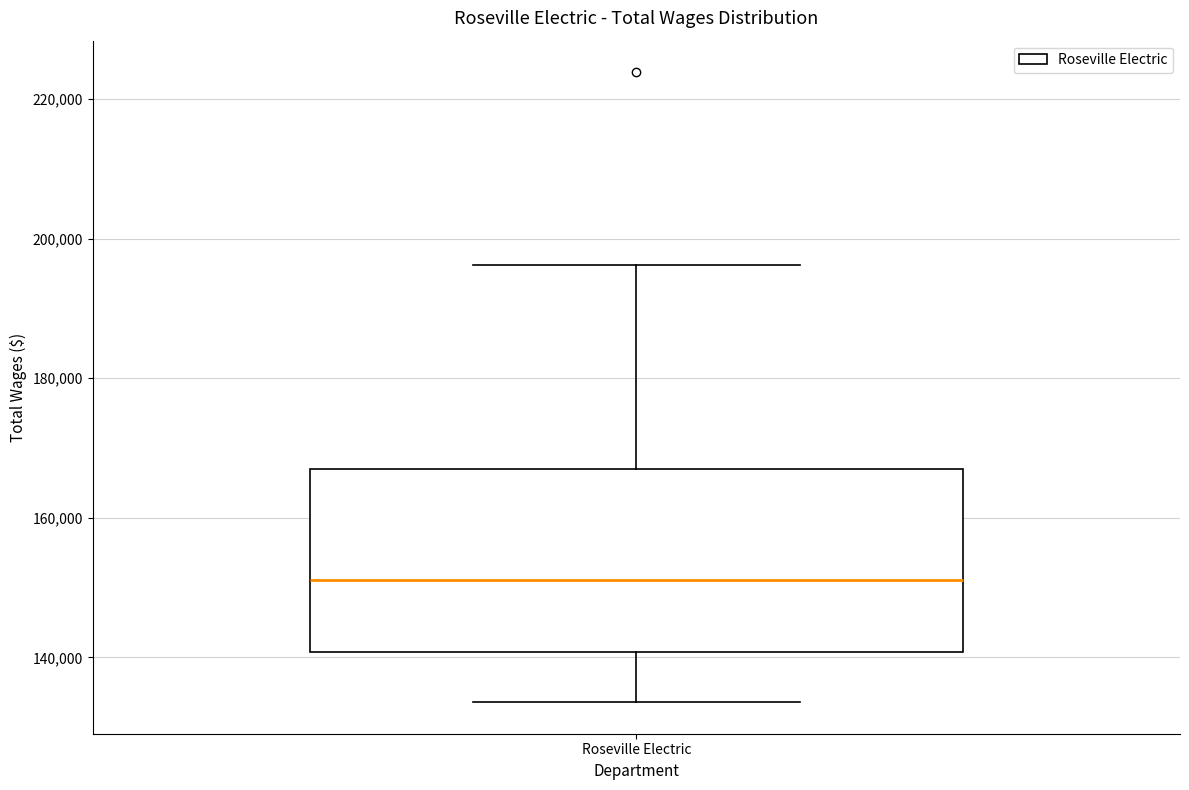

Transcribe this box plot: give where the median line is, the range the box spans, and where the two whiskers end, as read against the y-axis. The values are not printed on the chart, so give them approximately, as read against the axis.

median 152000, box 140000 to 168000, whiskers 134000 to 196000